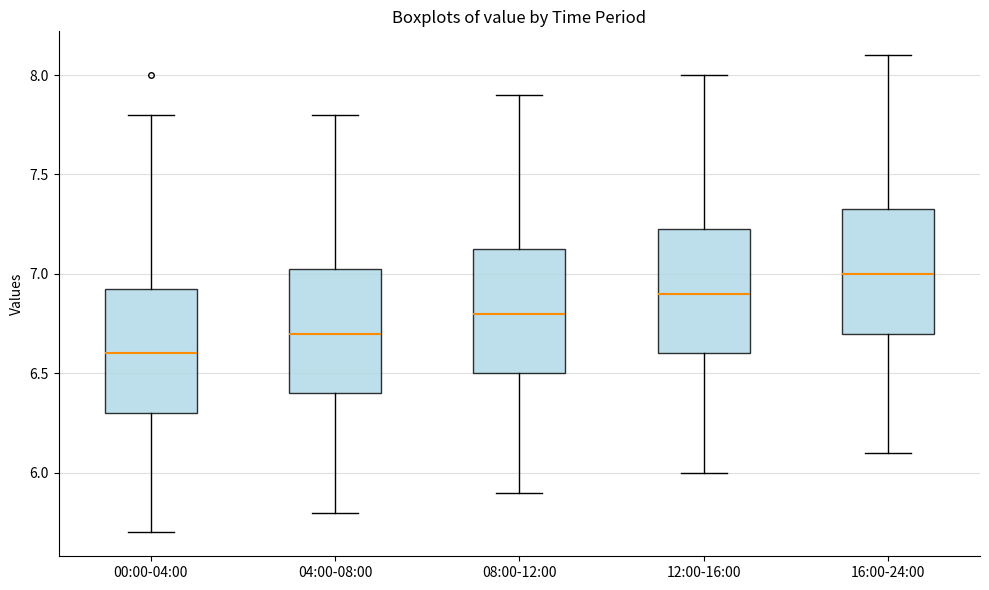

Which box's median line is the highest?

16:00-24:00